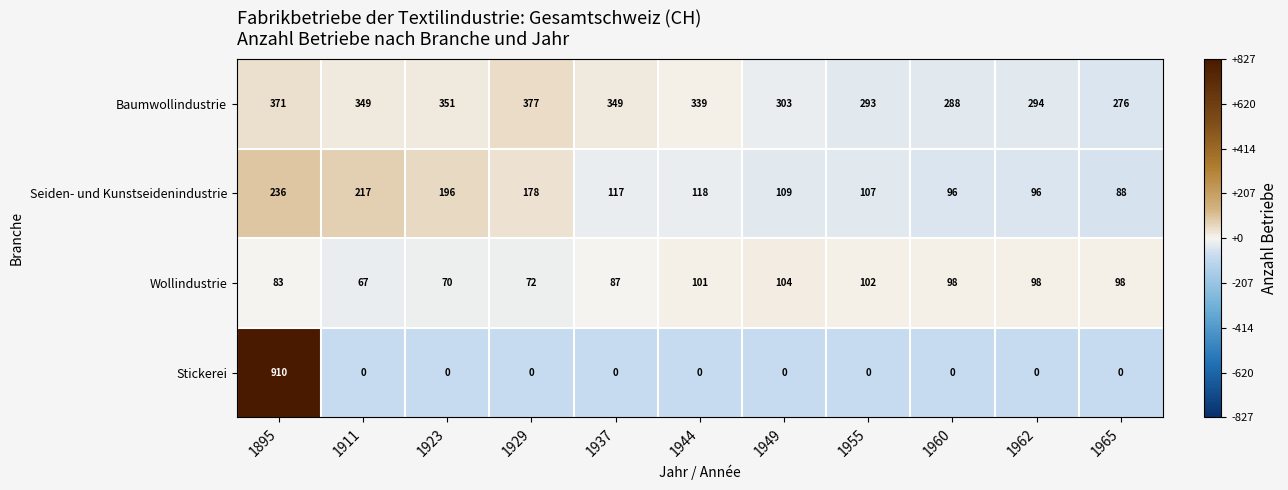

What is the sum of all Seiden- und Kunstseidenindustrie values?

1558